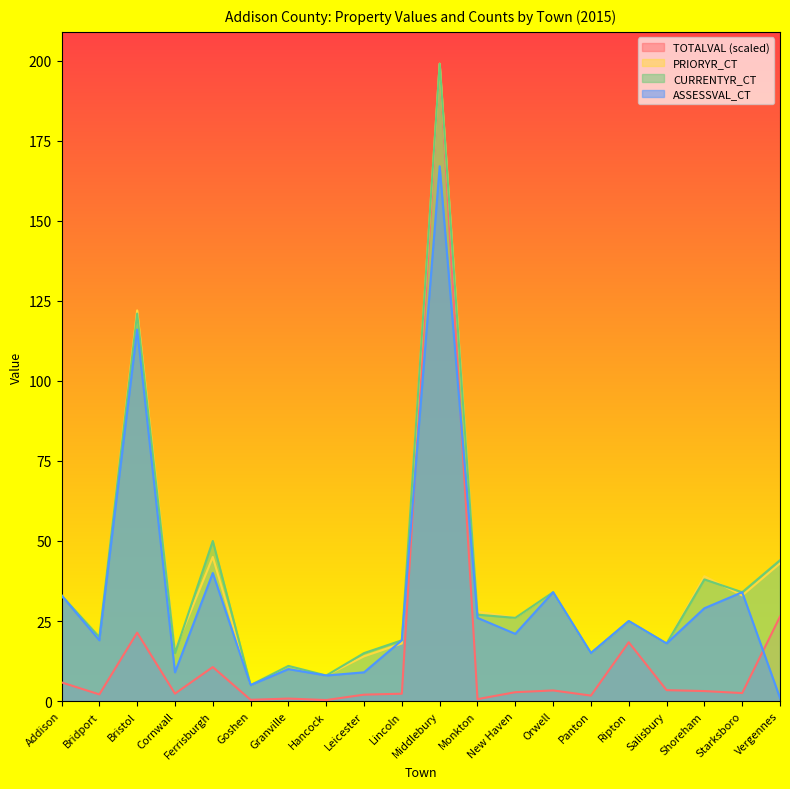

How many values in the CURRENTYR_CT series exceed 26?

9